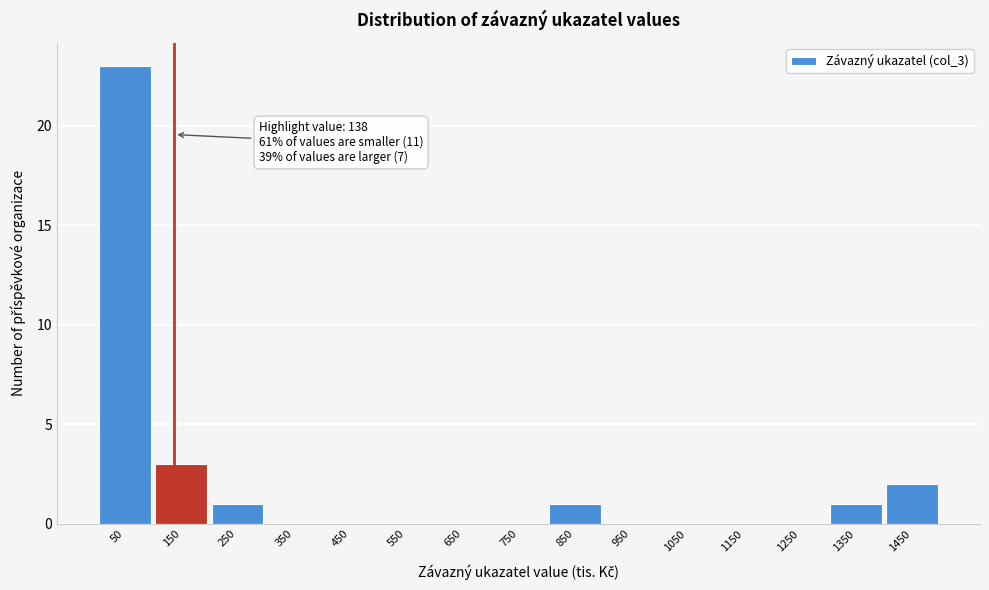

Over which range of the x-axis is the bar tallest?

0 to 100